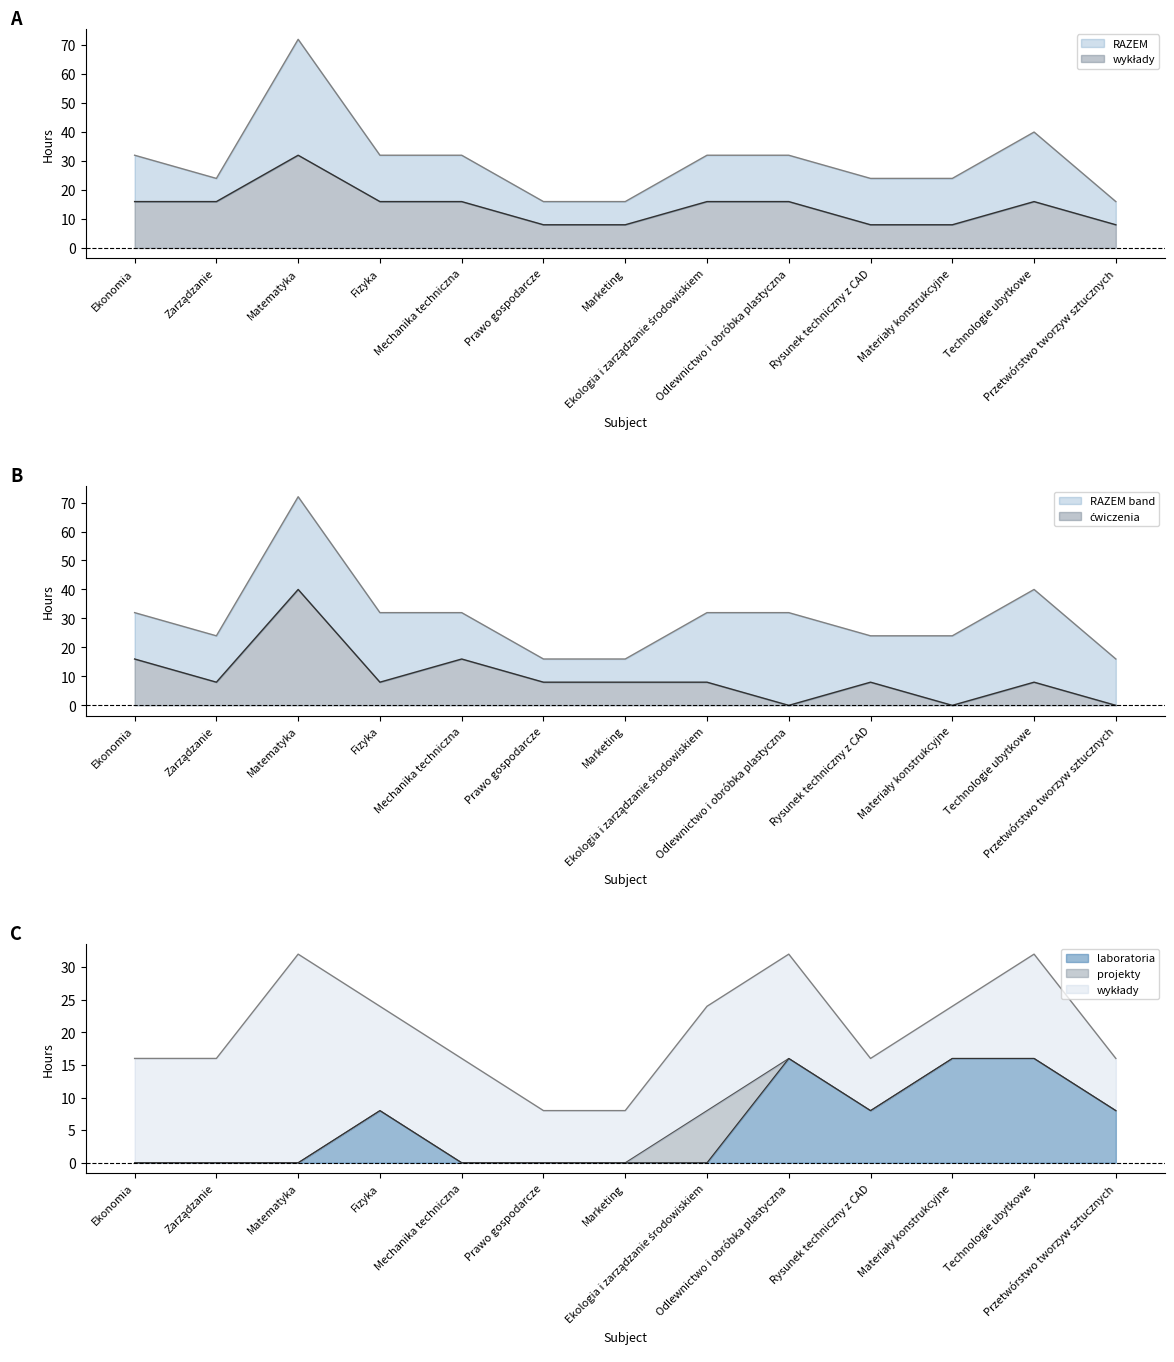

What is the total value across all series at Przetwórstwo tworzyw sztucznych?

32